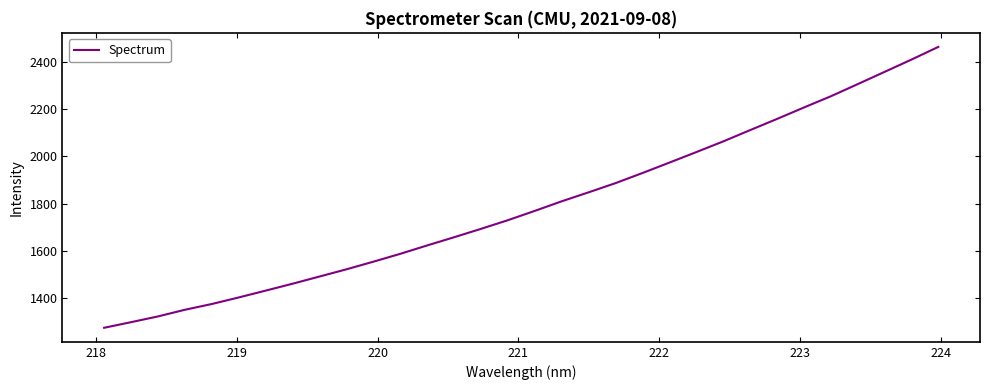

True or false: the data has more than 1 interior local peaks.

False